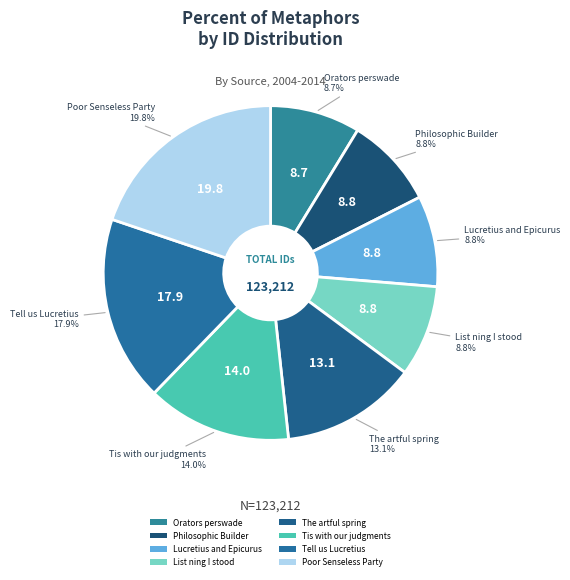

Which has a higher value, Lucretius and Epicurus or Tis with our judgments?

Tis with our judgments